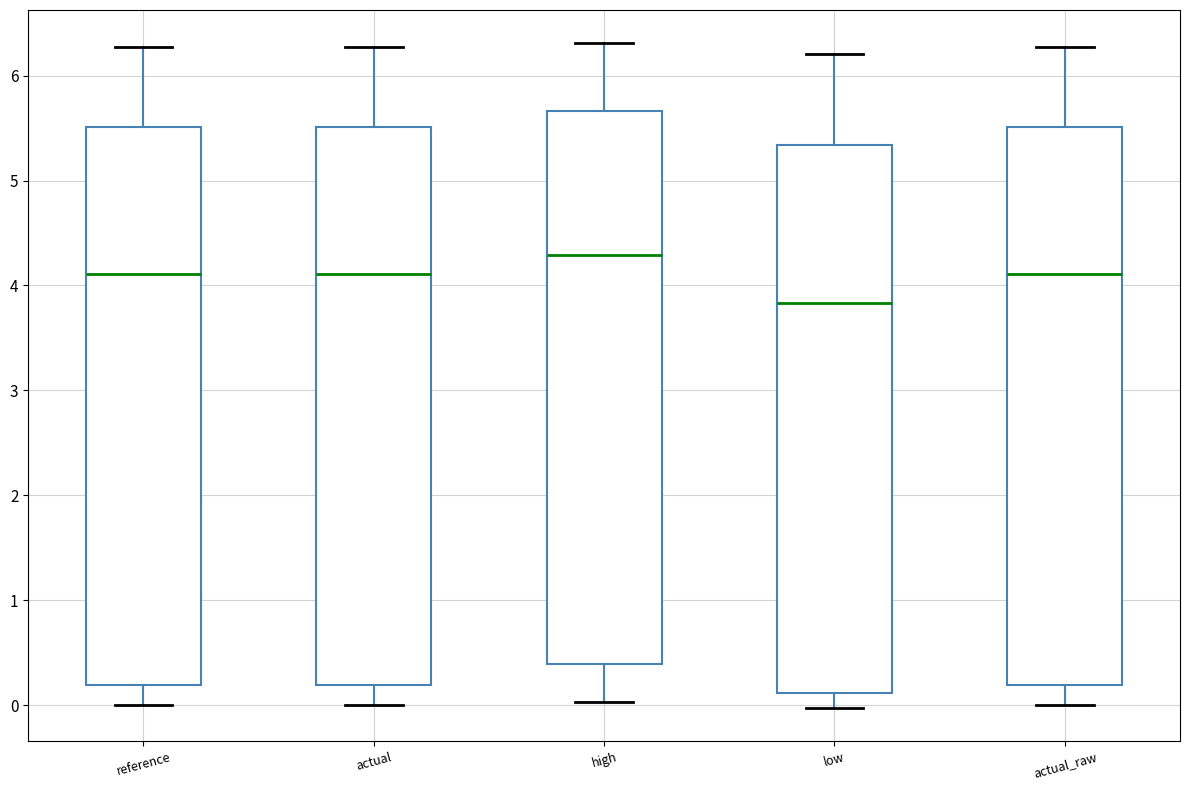

Which box's median line is the highest?

high